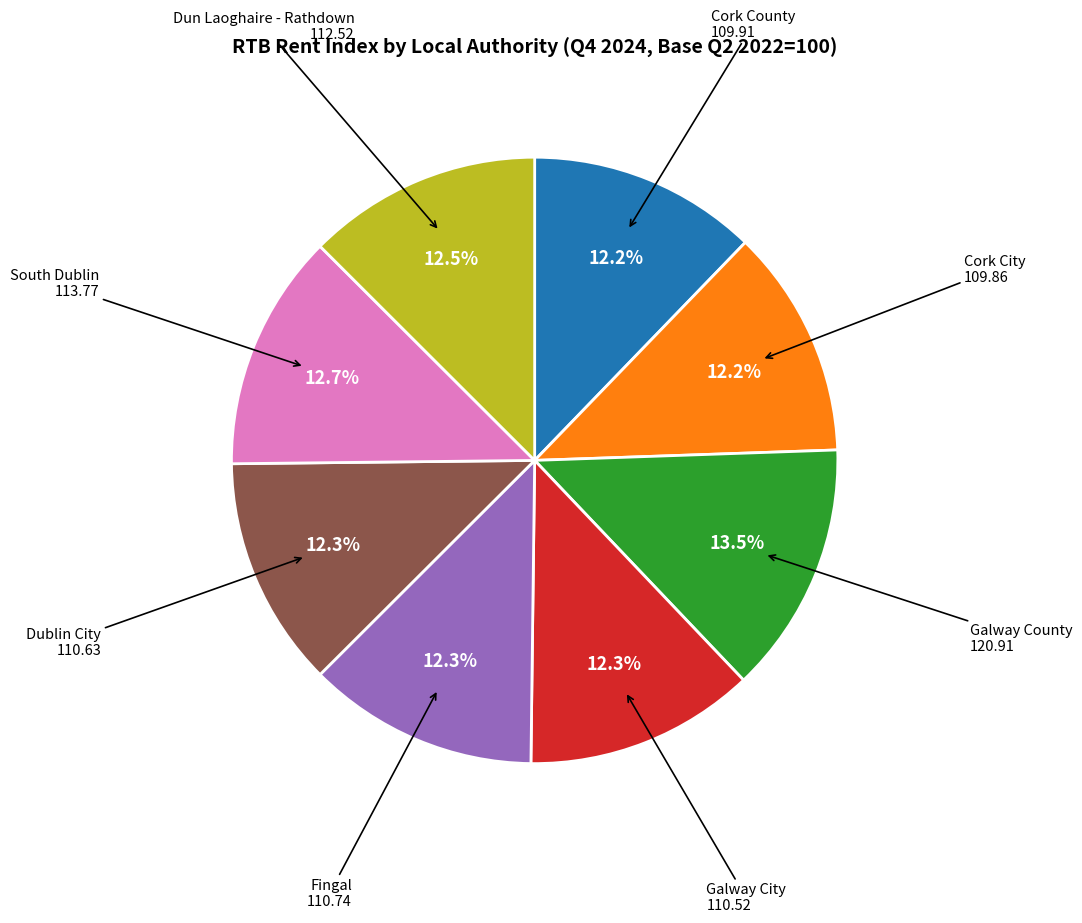

Is there any slice that represents more than half of the pie?

No